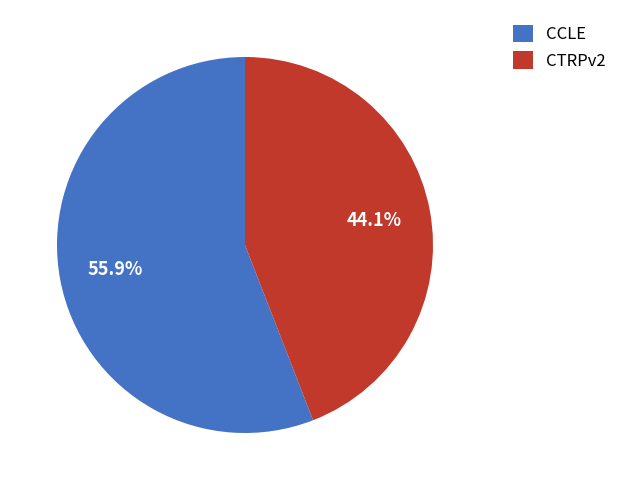

To the nearest percent, what portion does CTRPv2 represent?

44%